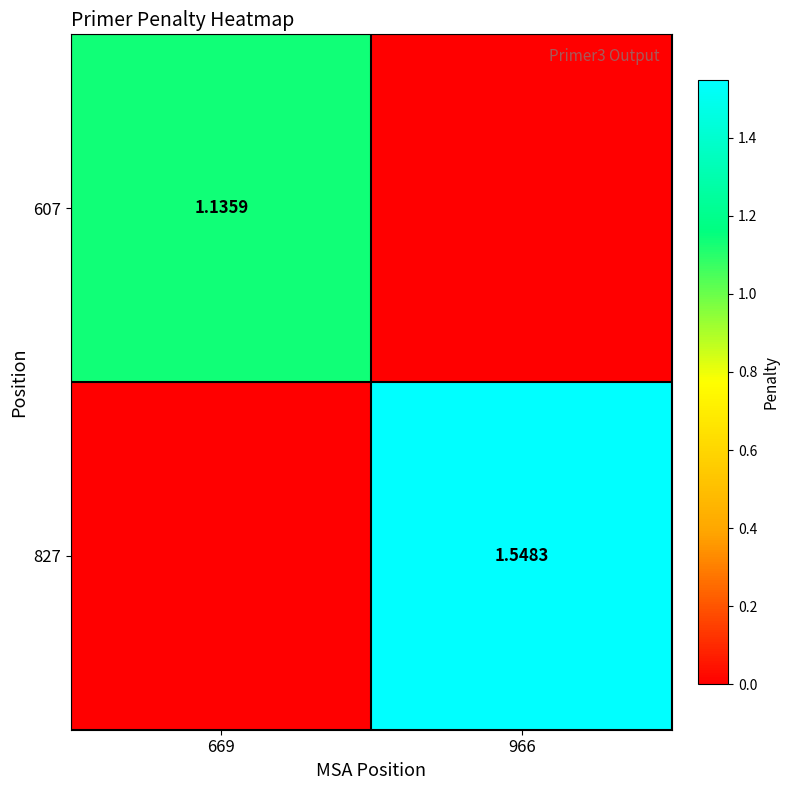

Which series has the largest total across all categories?

827